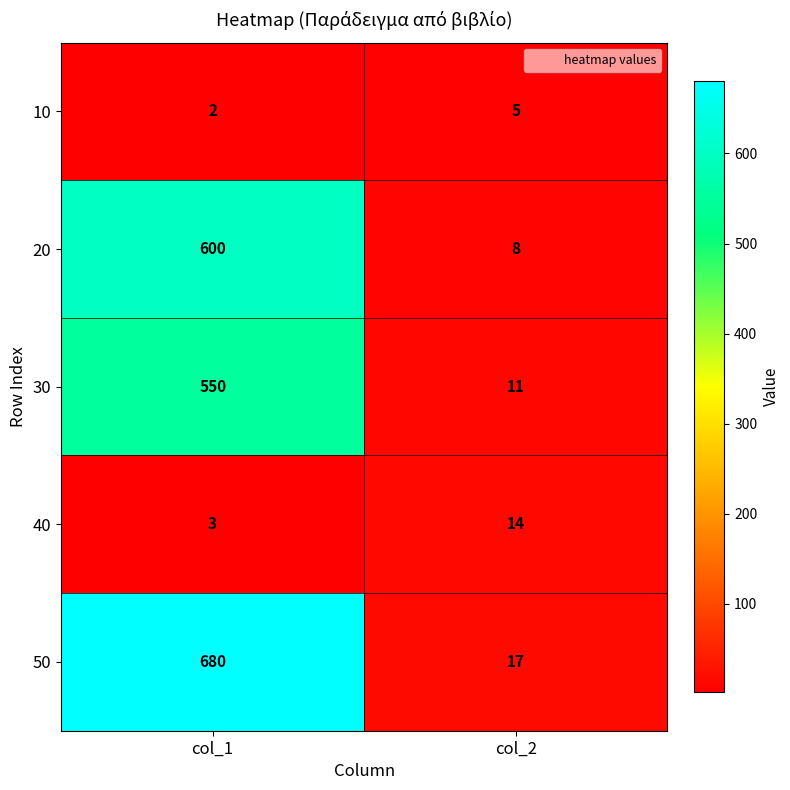

Where is 30 nearest to the value 280?

col_2